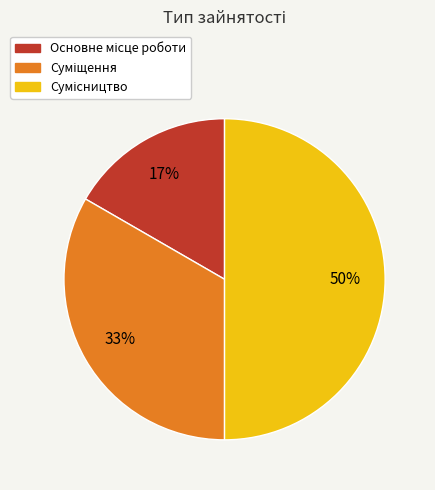

To the nearest percent, what is the average slice percentage?

33%